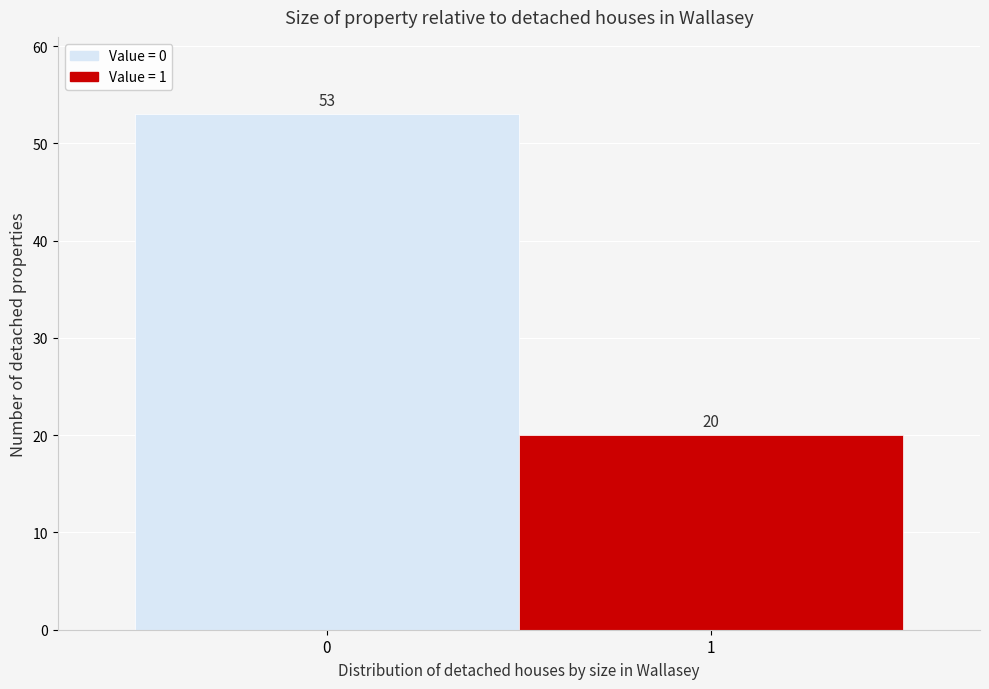

Reading left to right, list all the values displayed in this chart.

53	20